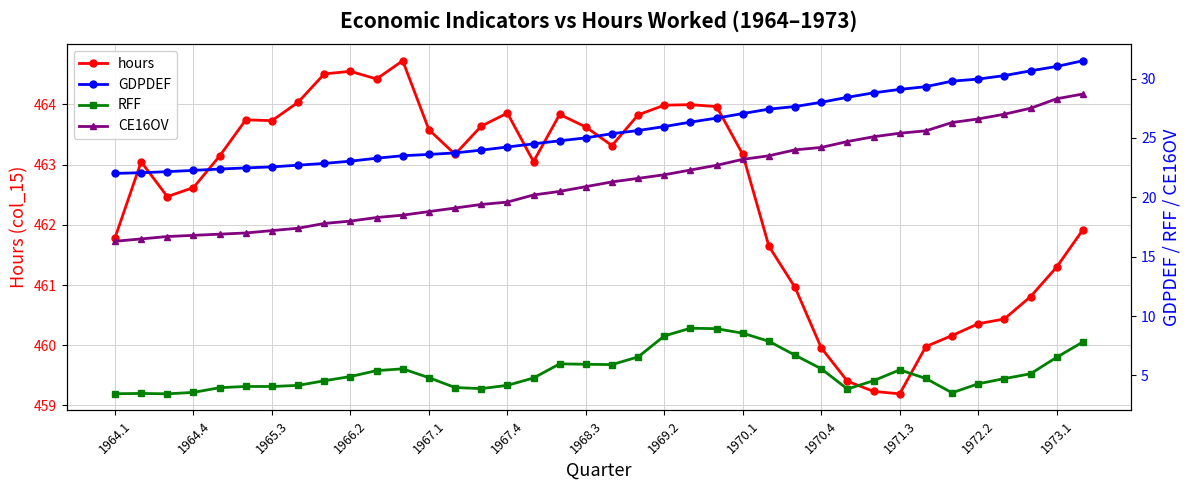

Which series has the largest total across all categories?

hours